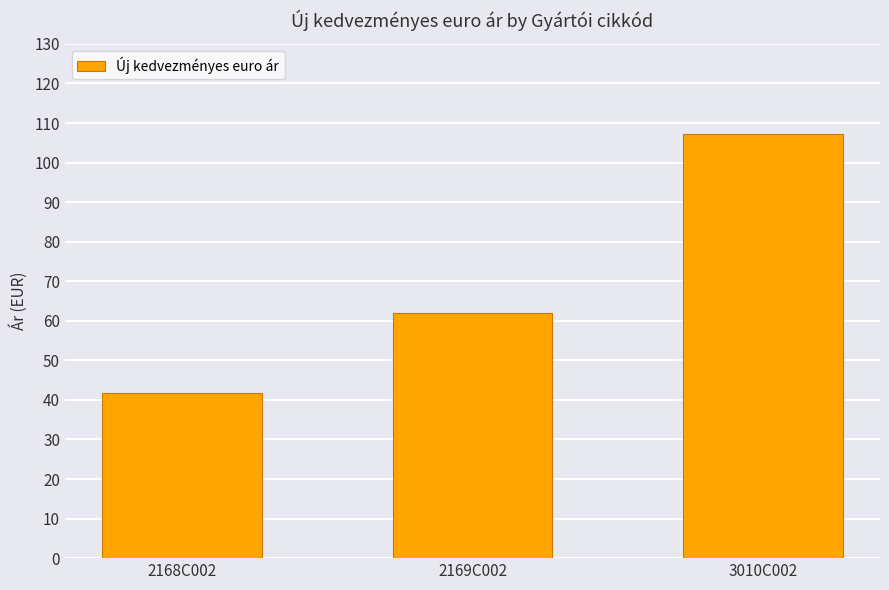

What value does the data have at 2168C002?

41.6